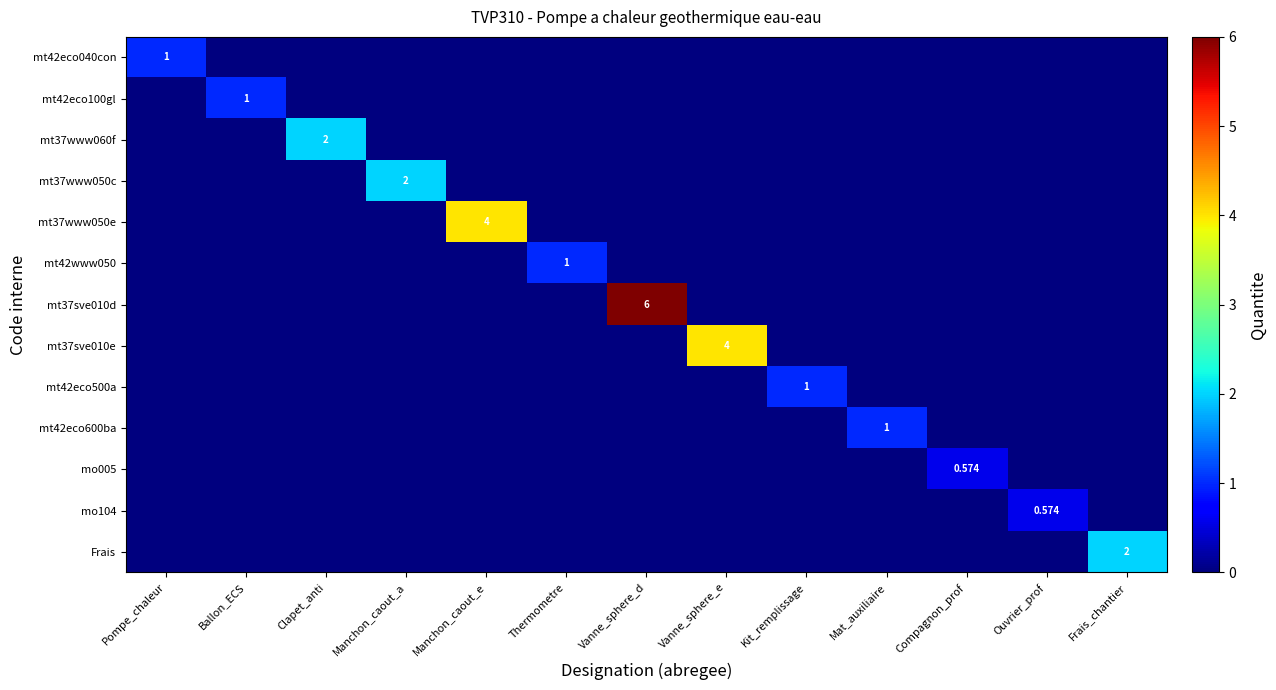

Where is mt42eco040con nearest to the value 0?

Ballon_ECS